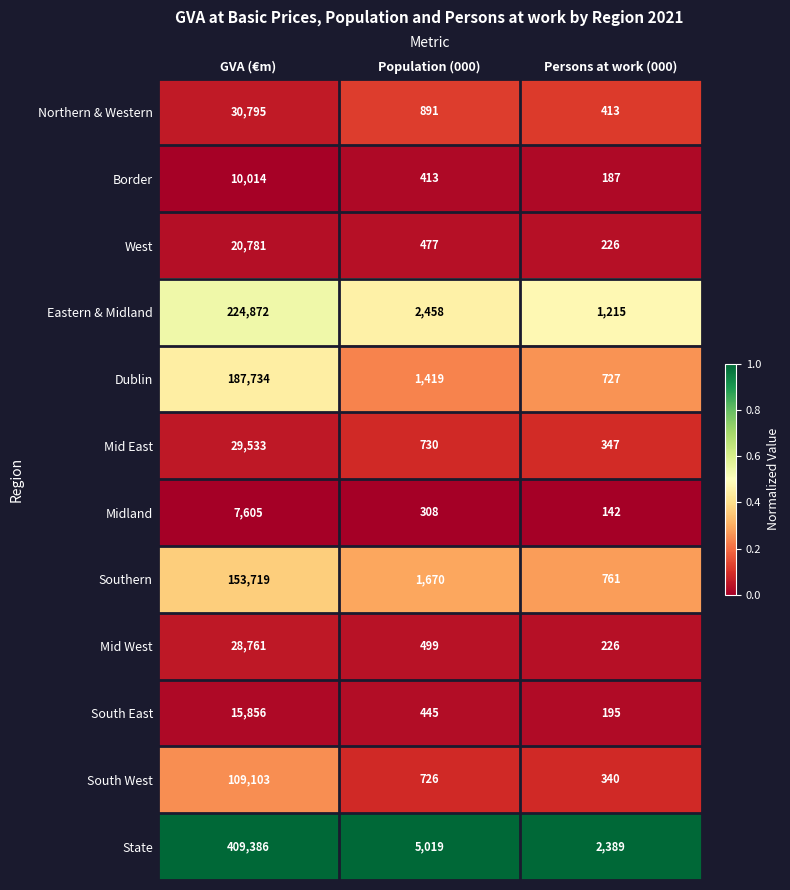

Which series has the largest total across all categories?

State